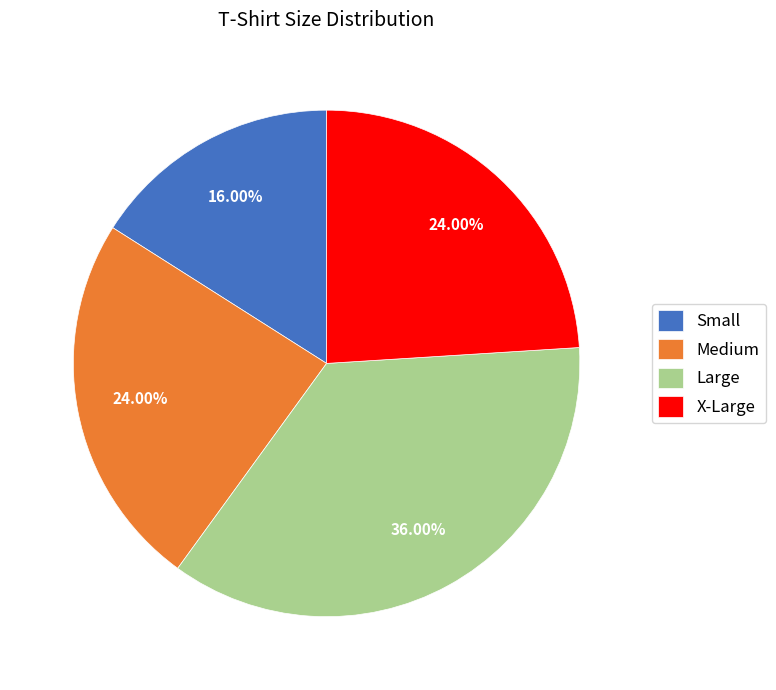

To the nearest percent, what is the average slice percentage?

25%